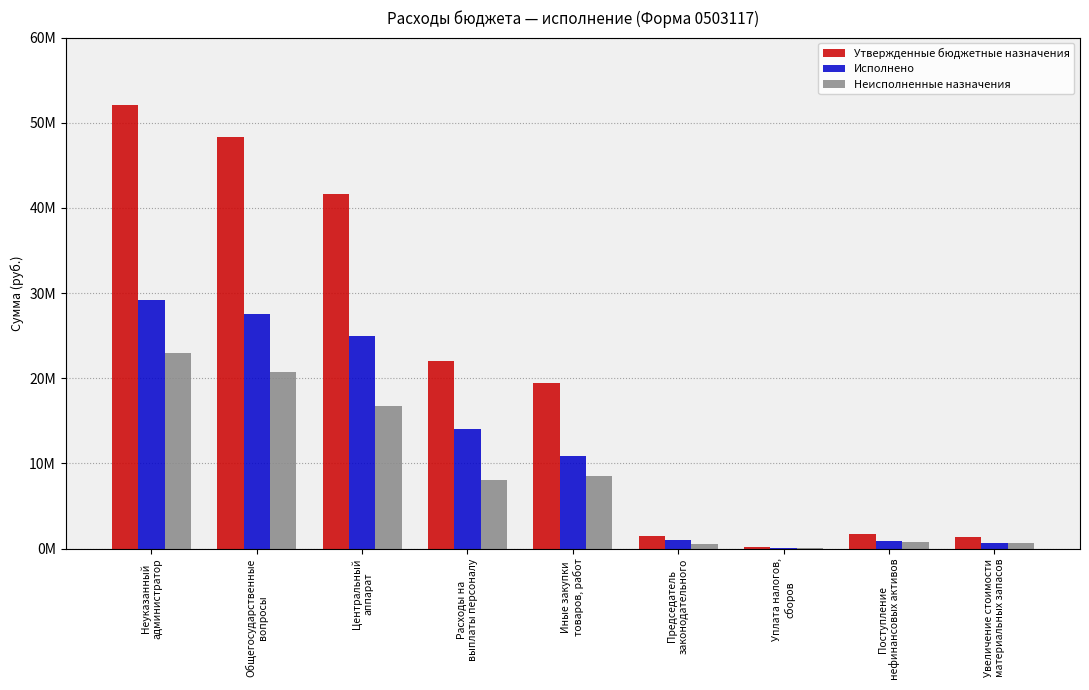

Is it true that Исполнено equals 920764.8 at Поступление
нефинансовых активов?

True